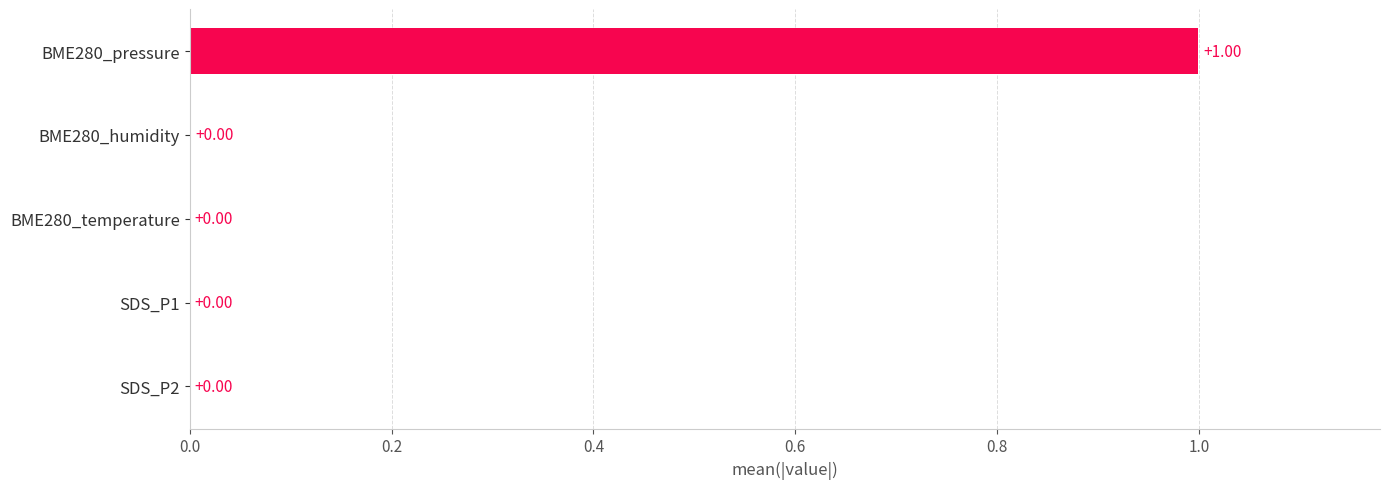

What is the change in value from SDS_P2 to BME280_pressure?

+1.0